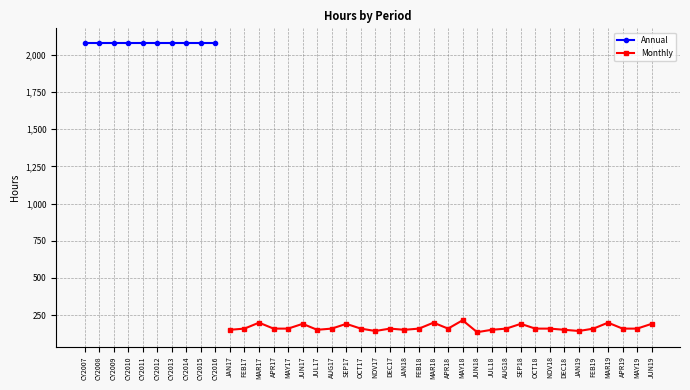

The value of Monthly at APR18 is 253. True or false?

False